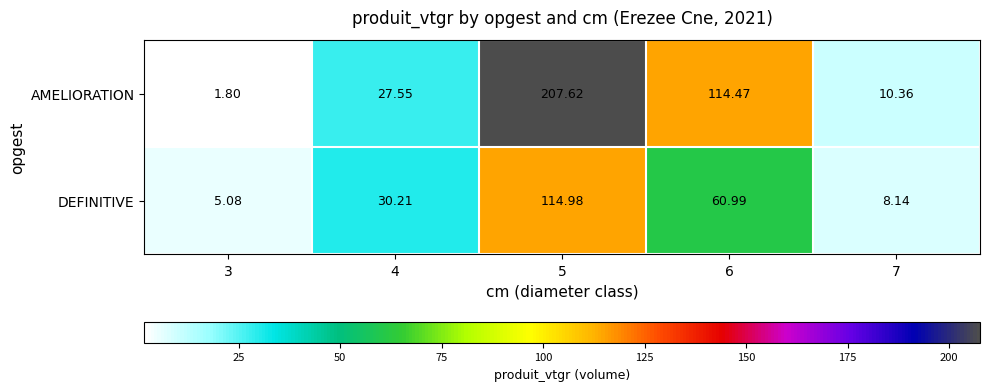

At which category is the sum across all series the highest?

5